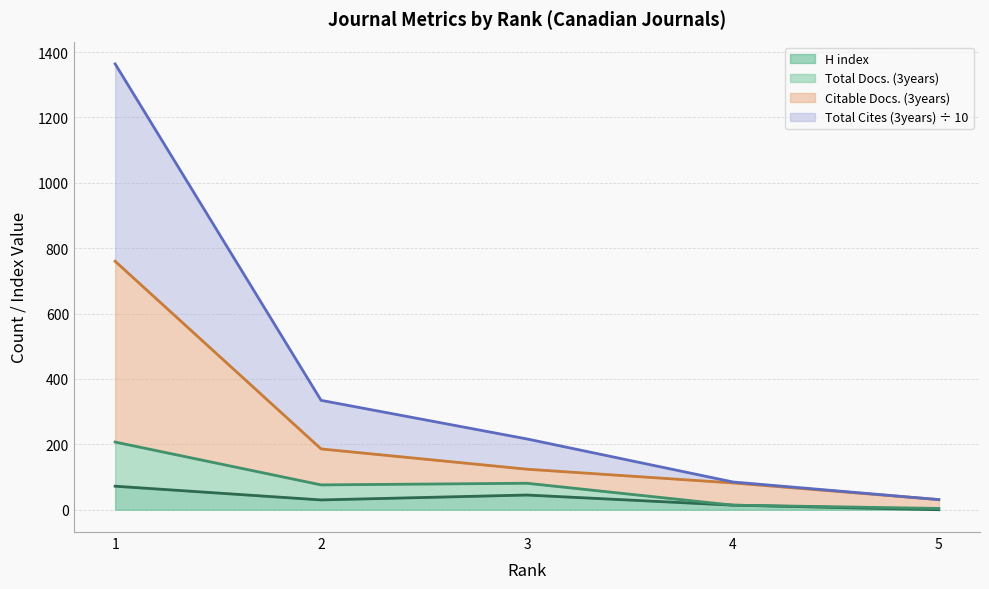

The value of Citable Docs. (3years) at 1 is 233.7. True or false?

False